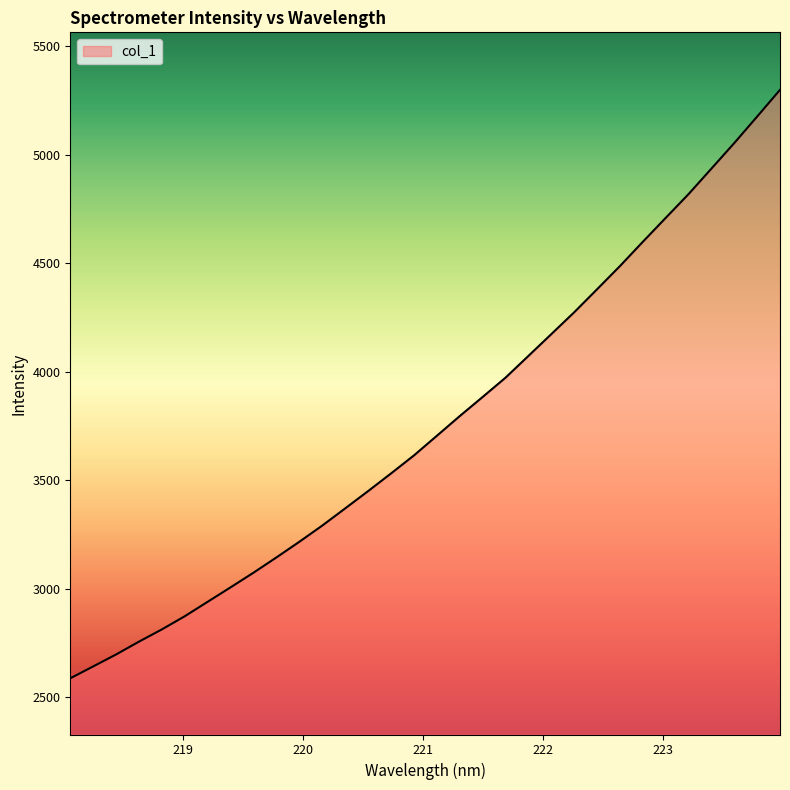

What is the smallest value displayed?

2587.8